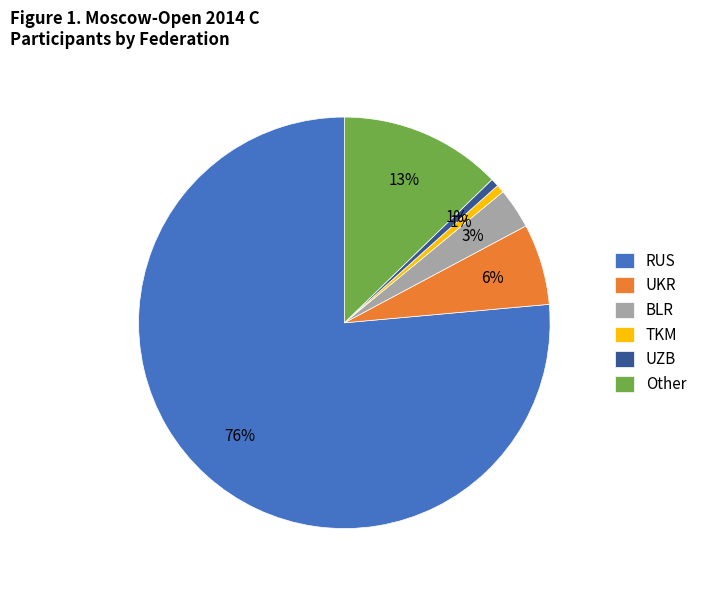

Count the number of slices in the pie.

6